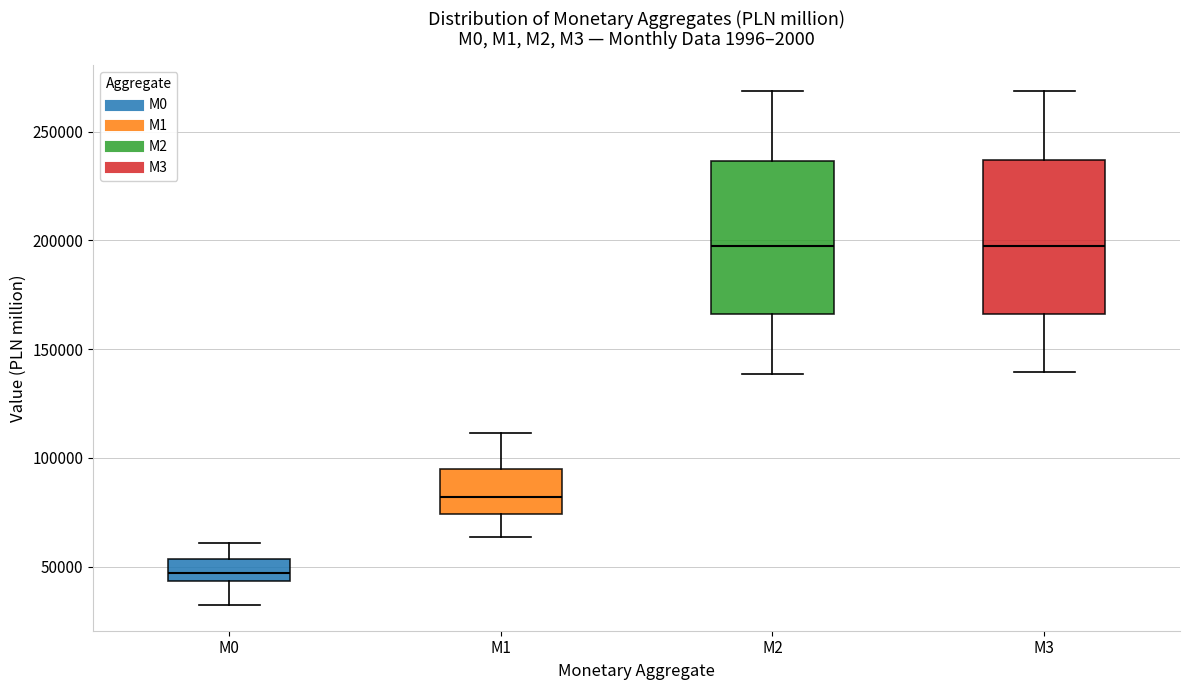

Reading left to right, transcribe this box plot: for each box, give where its median line is, the range the box spans, and where its two whiskers end, as read against the y-axis. The values are not printed on the chart, so give them approximately, as read against the axis.

M0: median 45000 (inside the box), box 45000 to 55000, whiskers 30000 to 60000
M1: median 80000, box 75000 to 95000, whiskers 65000 to 110000
M2: median 195000, box 165000 to 235000, whiskers 140000 to 270000
M3: median 200000, box 165000 to 235000, whiskers 140000 to 270000